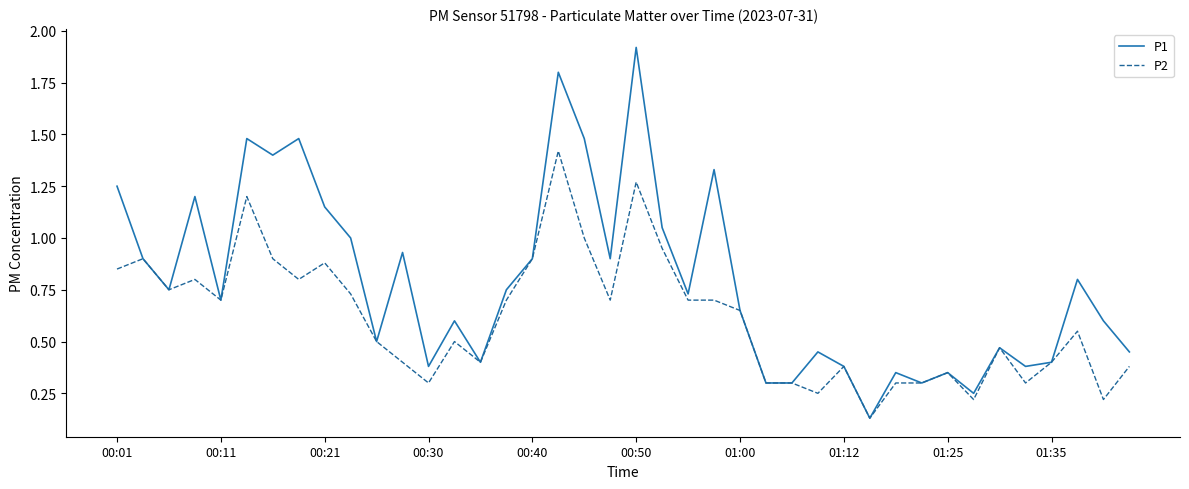

List the series in order of their overall mean, lowest first.

P2, P1